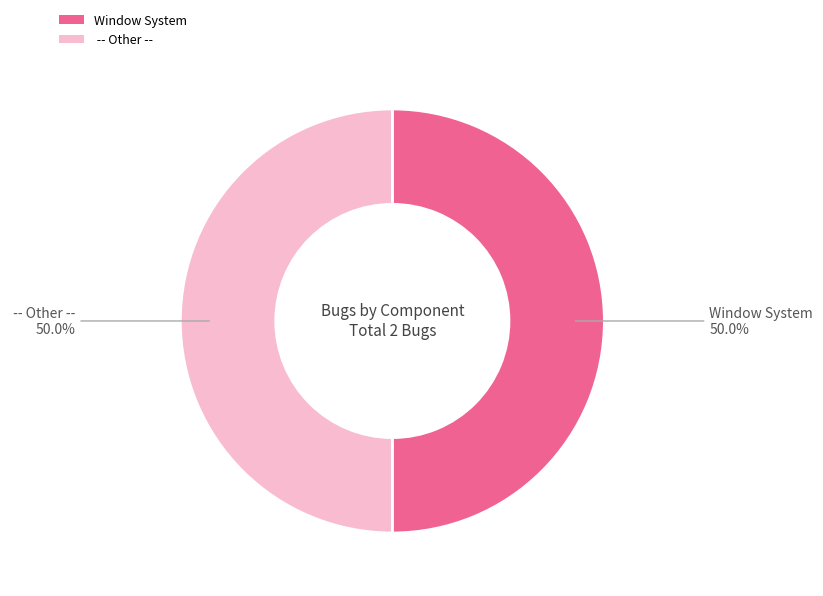

To the nearest percent, what is the average slice percentage?

50%